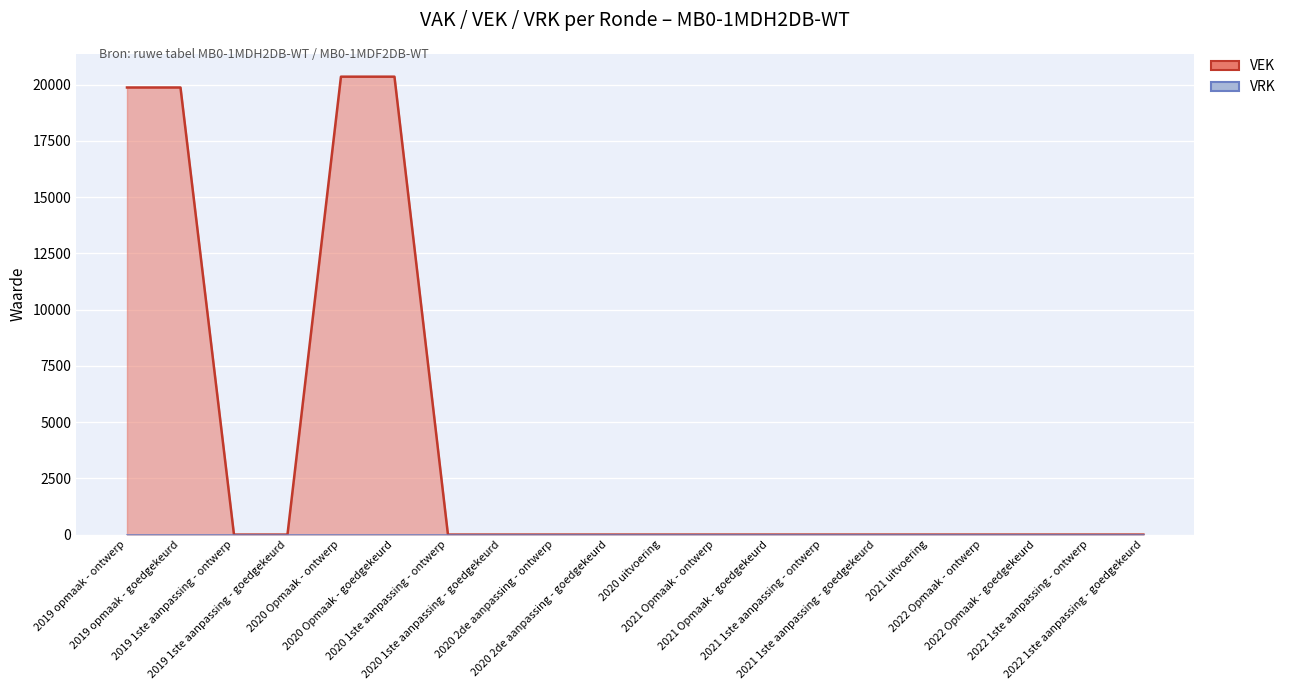

What is the difference between the maximum and minimum values?

20352